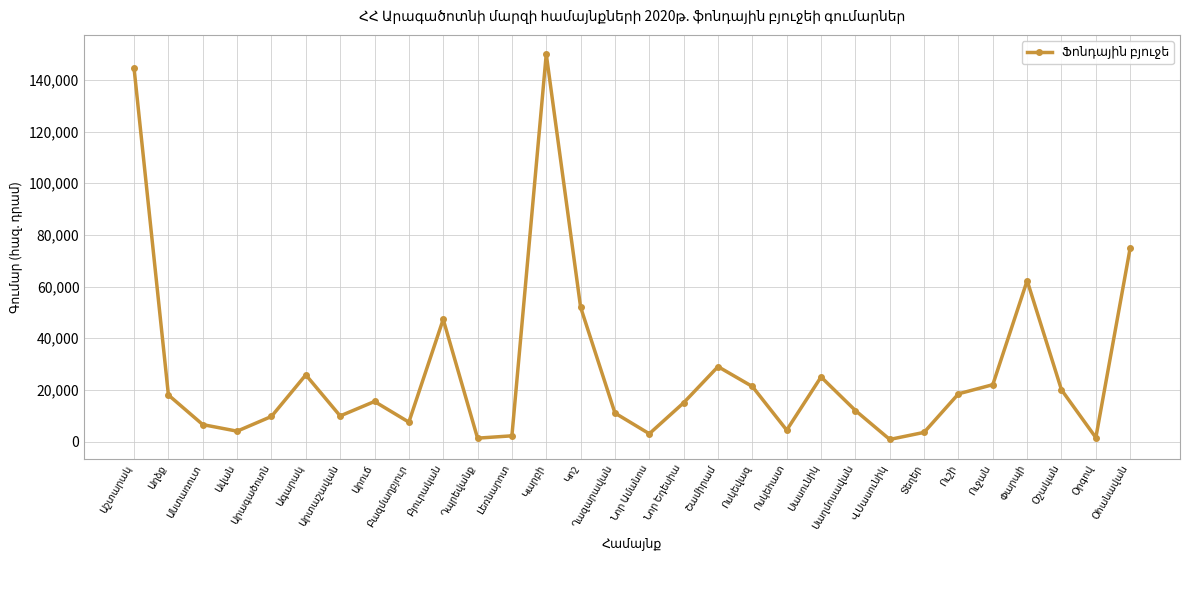

What is the value of the 2nd point from the left?

18000.0